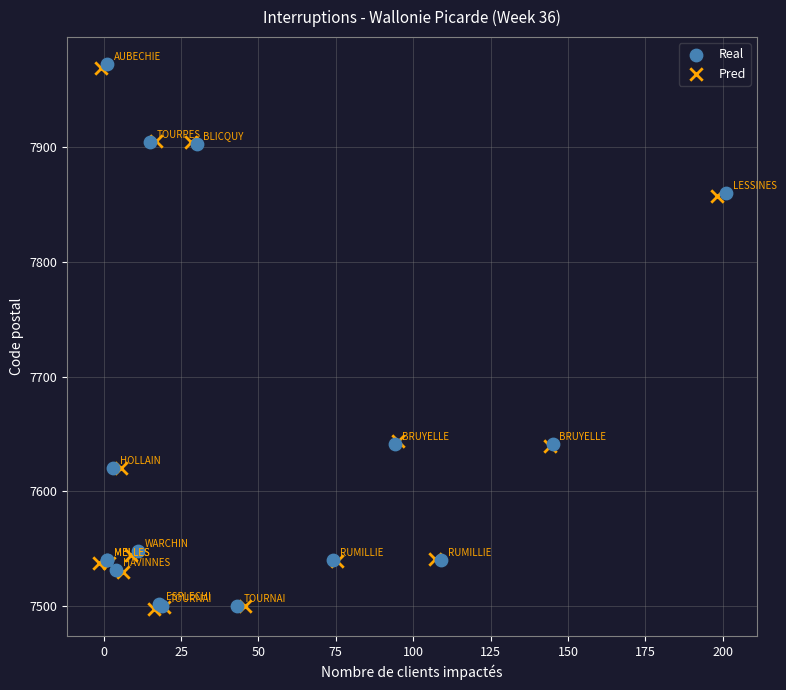

What are all the series names shown in the legend?

Real, Pred